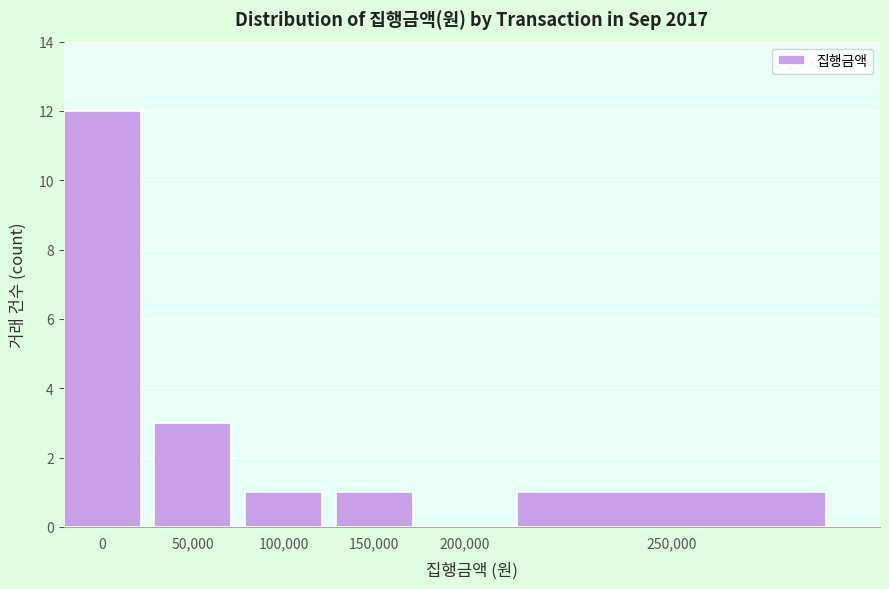

Reading left to right, transcribe all the data shown in this chart.

0=12	50,000=3	100,000=1	150,000=1	200,000=0	250,000=1